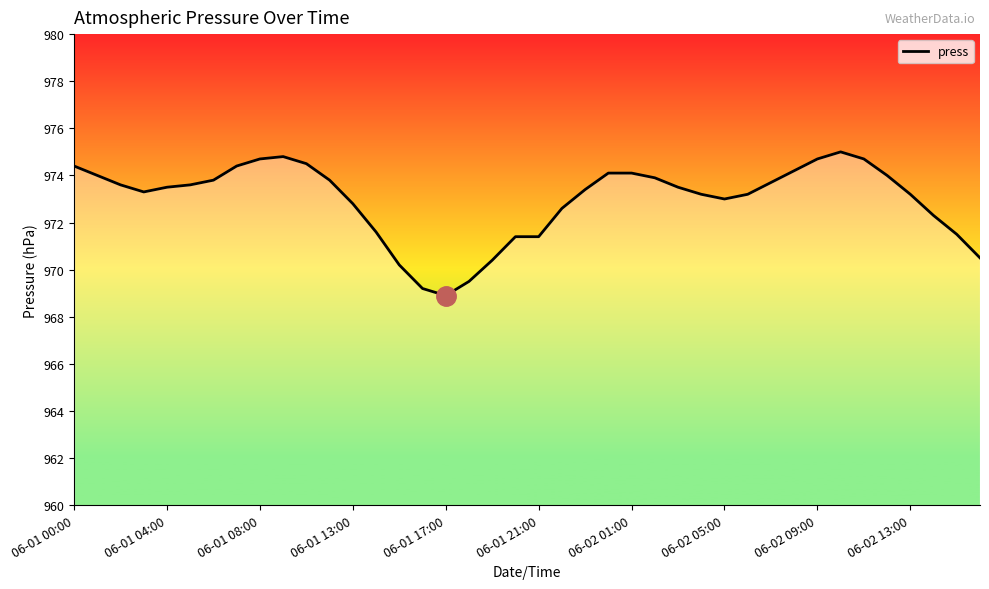

Does the chart have visible grid lines?

No